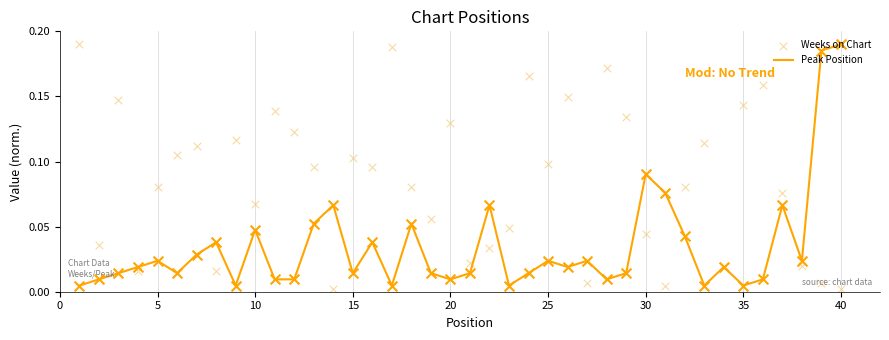

At how many categories does at least one series exceed 0?

40